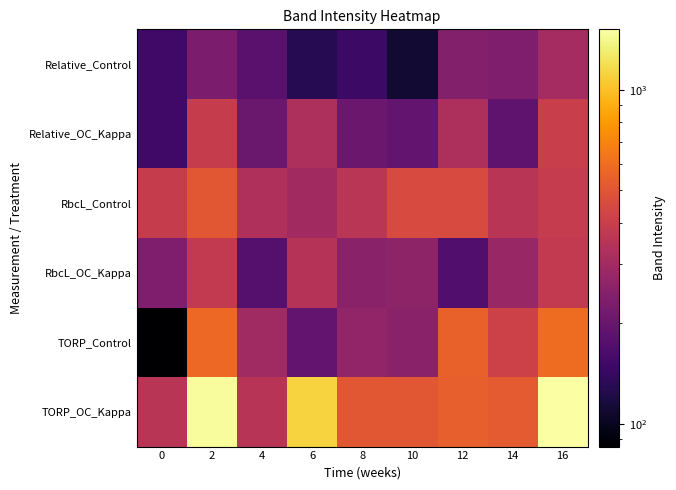

Which has a higher value, 4 or 0?

4